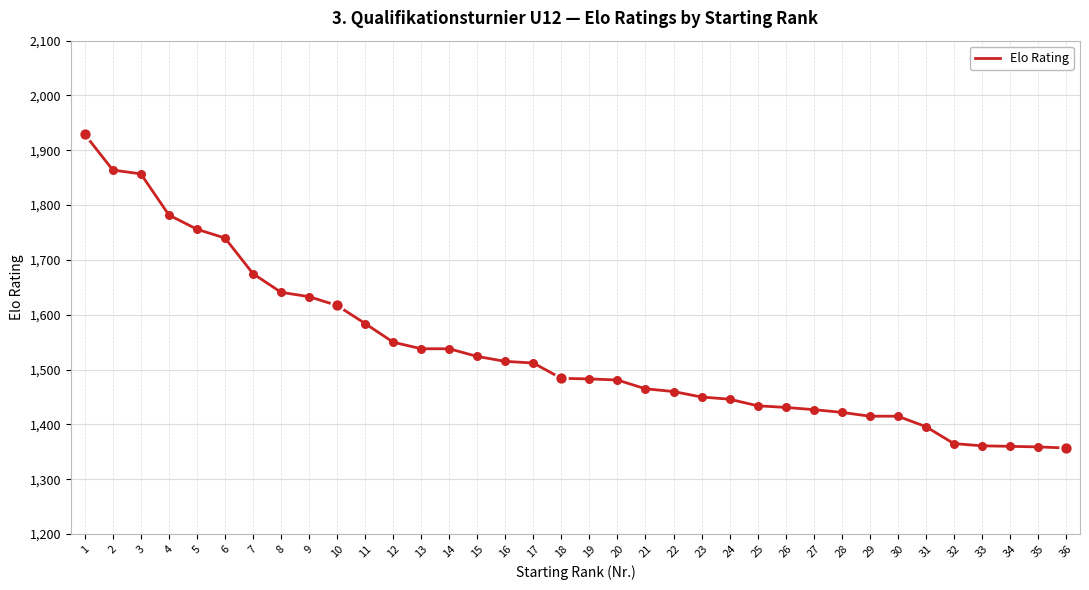

What is the change in value from 8 to 21?

-176